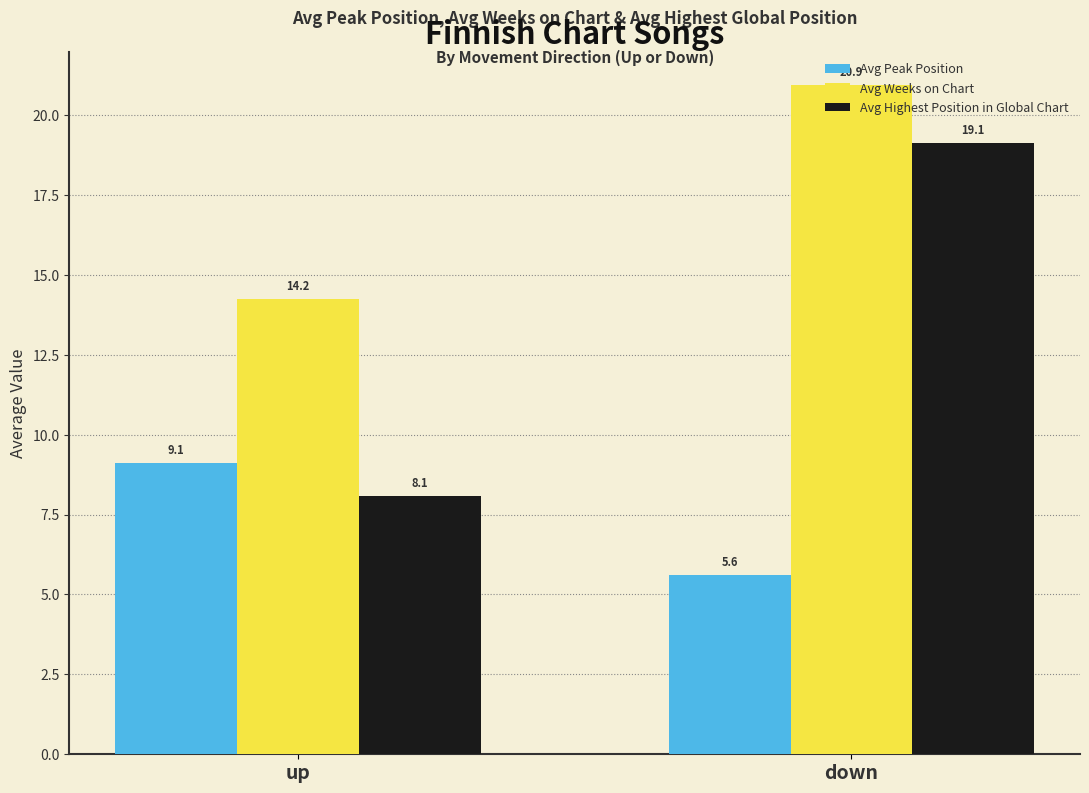

Which series changed the most between up and down?

Avg Highest Position in Global Chart